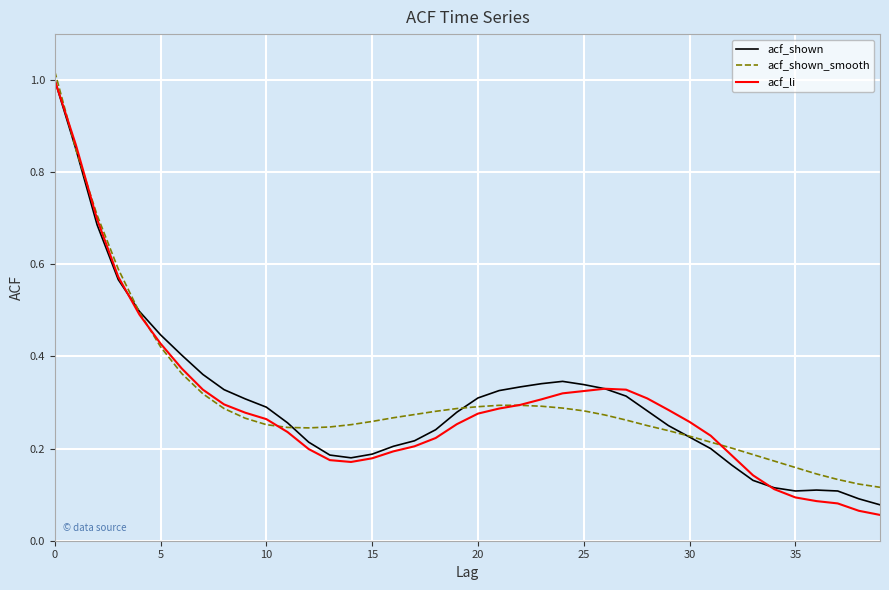

Which series has the widest spread of values?

acf_li